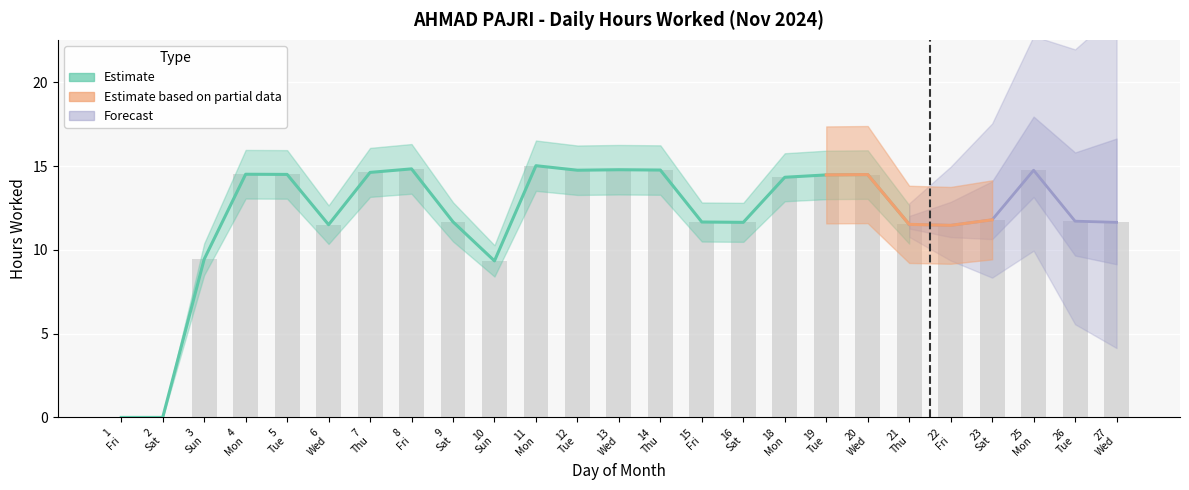

What is the greatest value displayed?

15.0